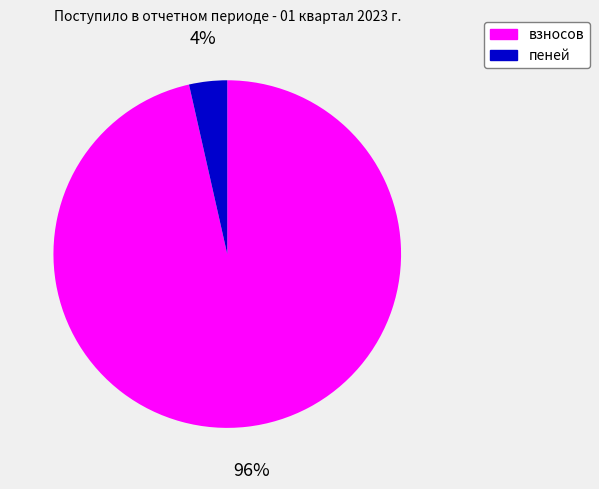

True or false: пеней accounts for 4% of the total.

True